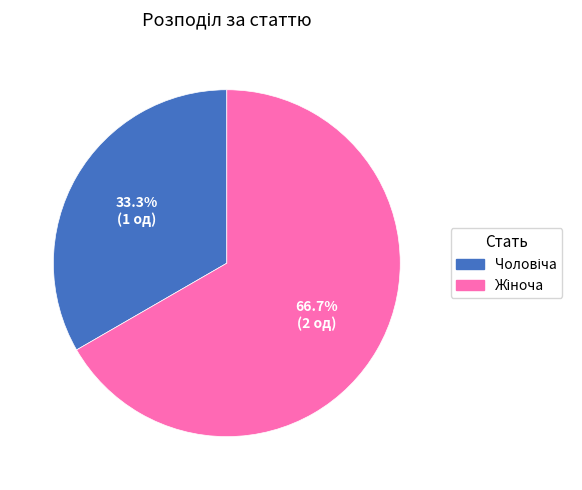

Is there any slice that represents more than half of the pie?

Yes